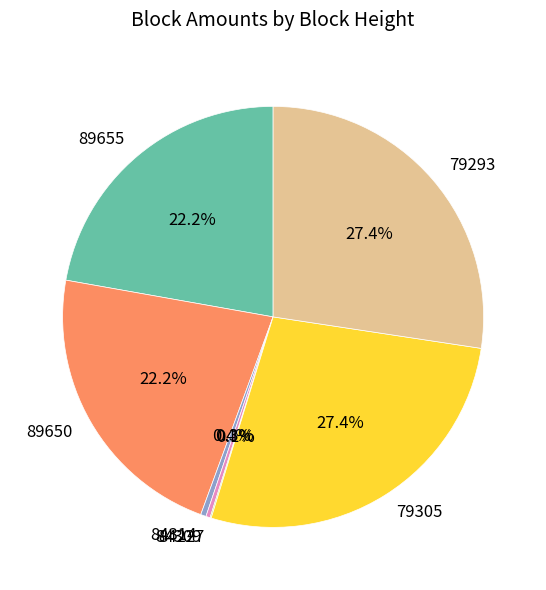

What percentage do 79305 and 79293 together represent?

54.8%